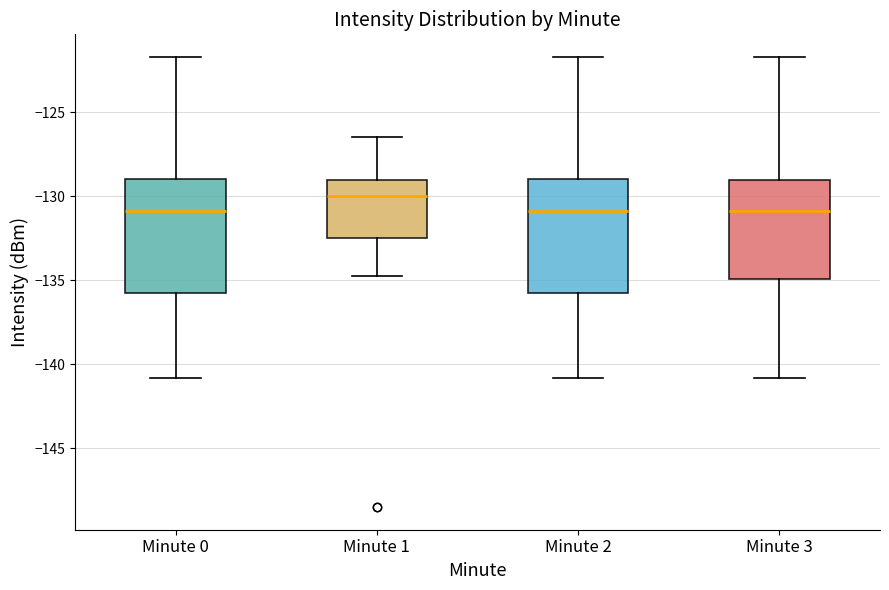

Reading left to right, read every box against the y-axis: the position of its median line, the range the box covers, and the ends of its whiskers. The values are not printed on the chart, so give them approximately, as read against the axis.

Minute 0: median -131.0, box -136.0 to -129.0, whiskers -141.0 to -121.5
Minute 1: median -130.0, box -132.5 to -129.0, whiskers -135.0 to -126.5
Minute 2: median -131.0, box -136.0 to -129.0, whiskers -141.0 to -121.5
Minute 3: median -131.0, box -135.0 to -129.0, whiskers -141.0 to -121.5